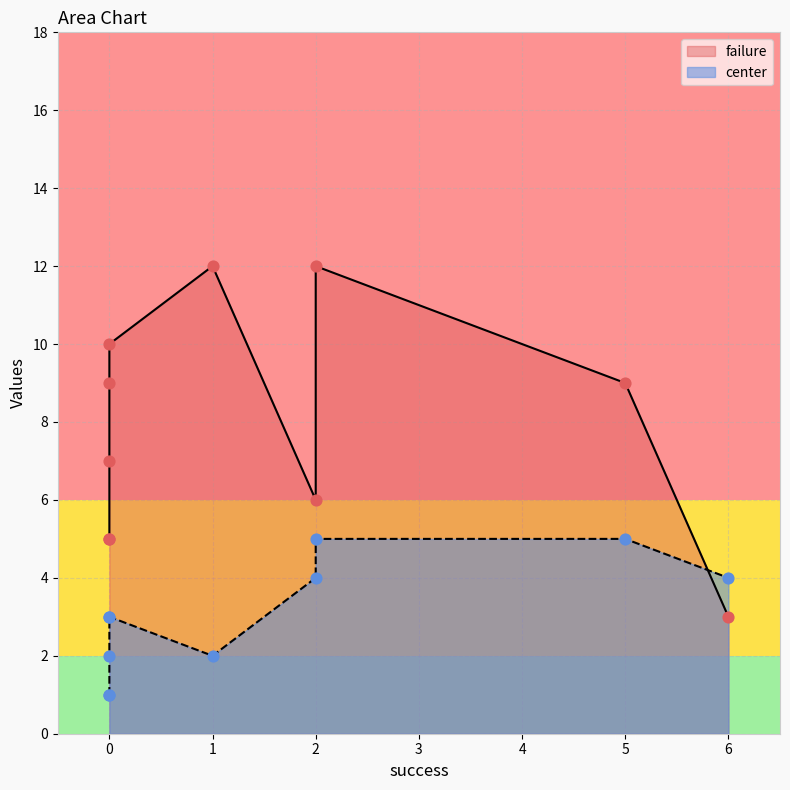

Which series reaches the minimum Y coordinate?

center